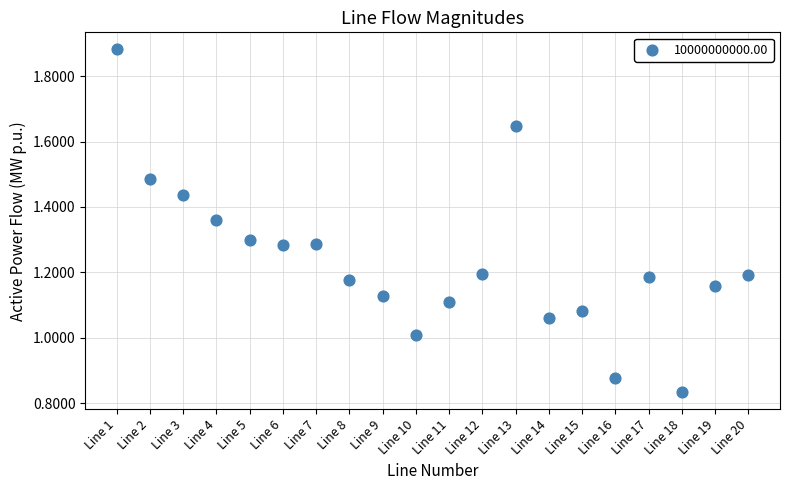

What is the range of Y values (max minus min)?

1.0